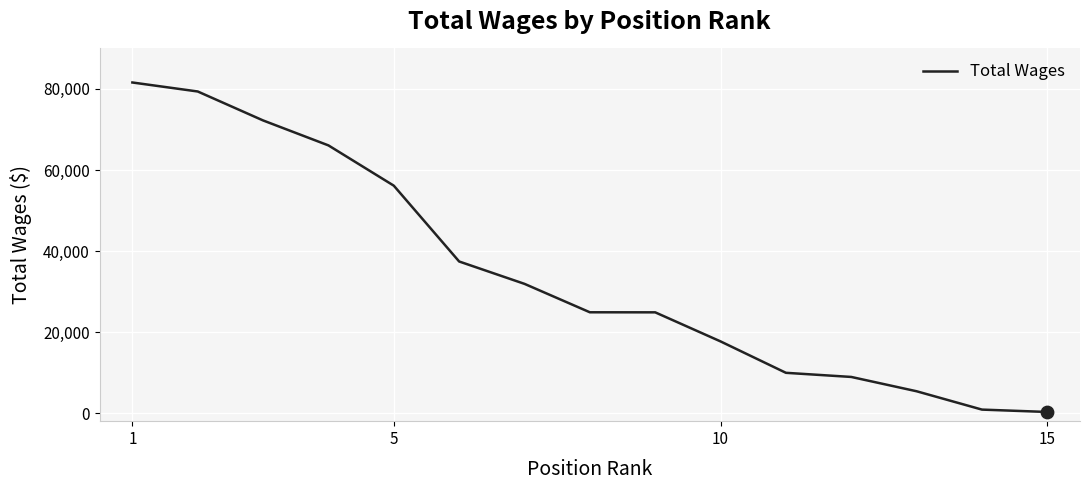

What is the difference between the maximum and minimum values?

81327